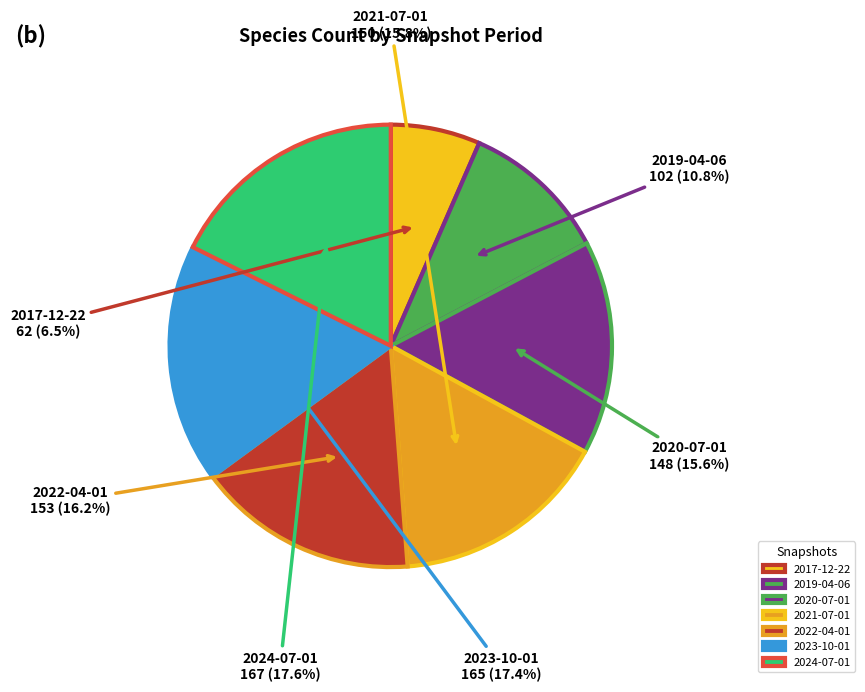

Approximately how many times larger is the value at 2019-04-06 compared to 2023-10-01?

0.6